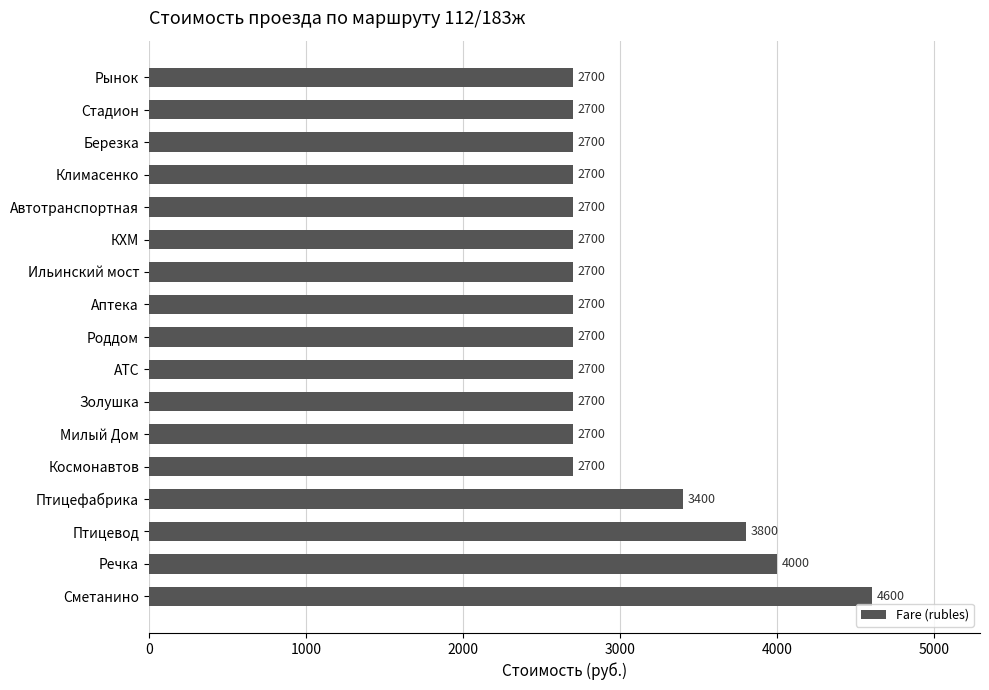

How many categories are shown in the chart?

17